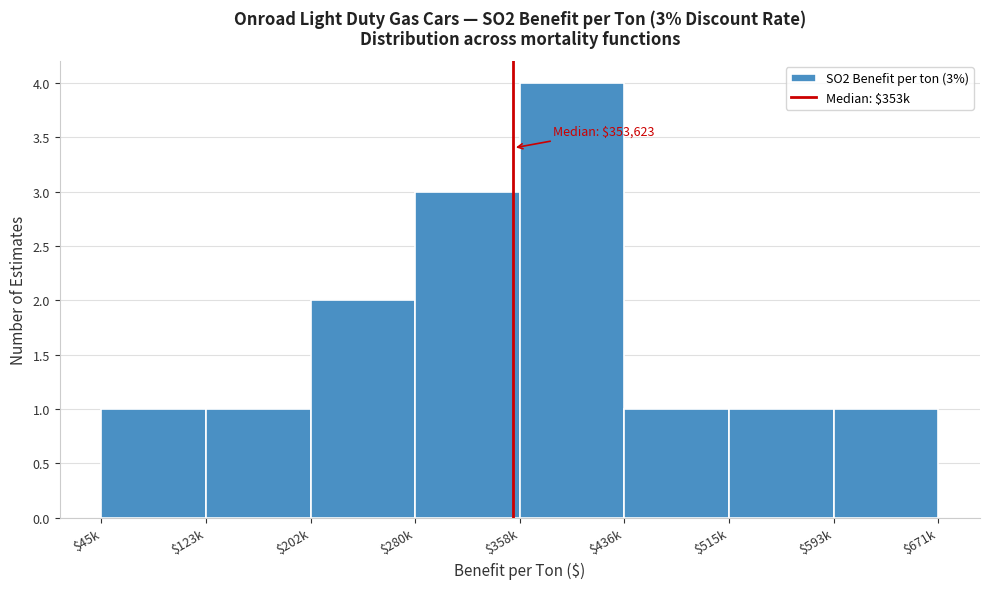

Reading left to right, extract all data points from this chart.

1	1	2	3	4	1	1	1